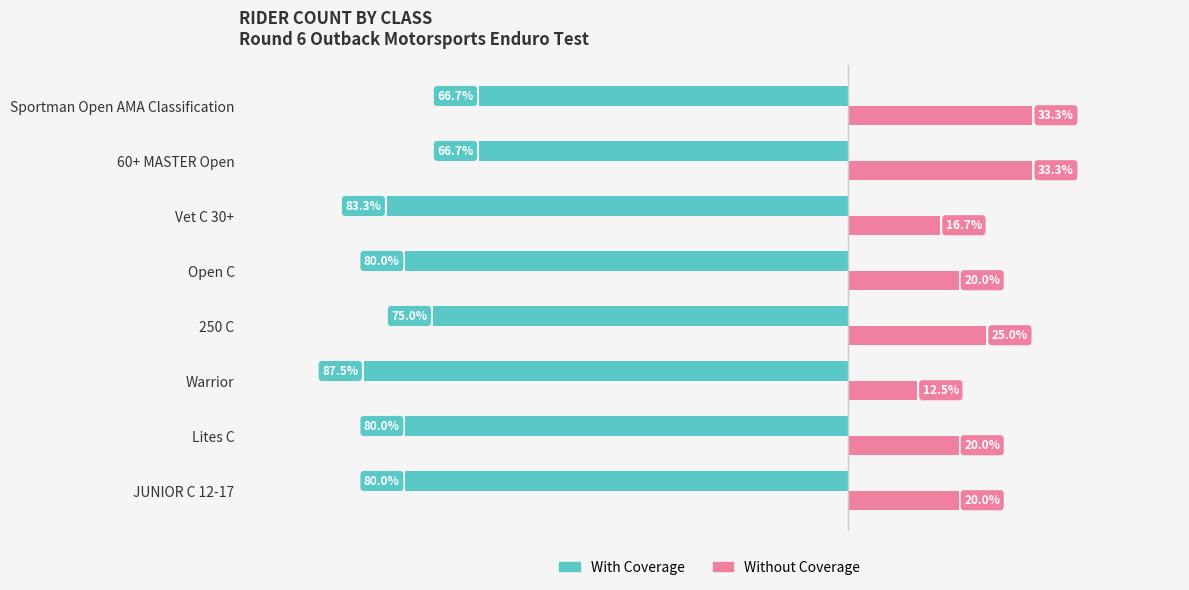

Is the value of With Coverage at Open C greater than the value of Without Coverage at 60+ MASTER Open?

No